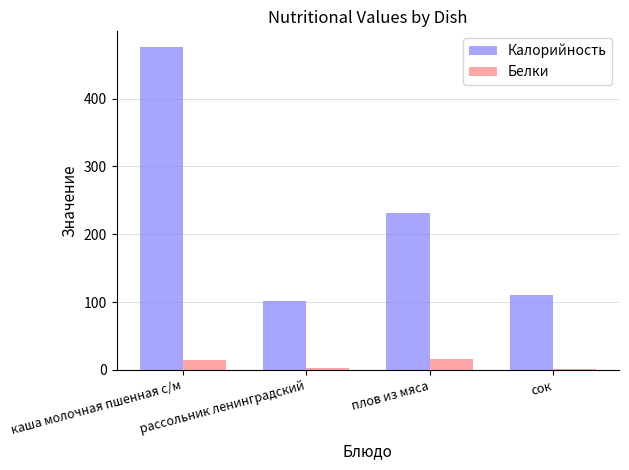

What is the sum of the Белки values at рассольник ленинградский and каша молочная пшенная с/м?

16.5